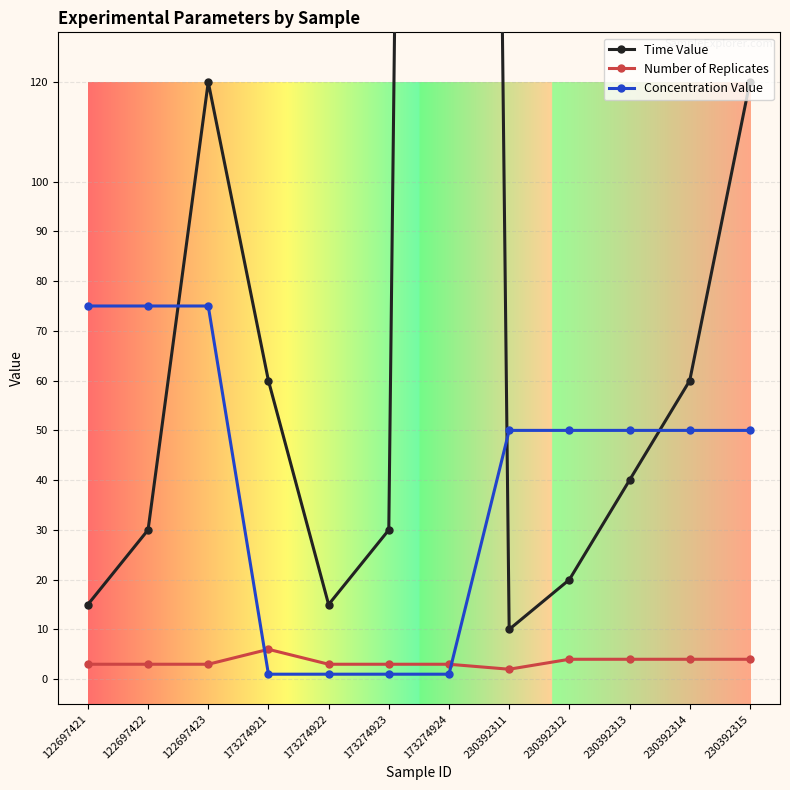

Between 230392312 and 230392313, which series saw the biggest shift?

Time Value